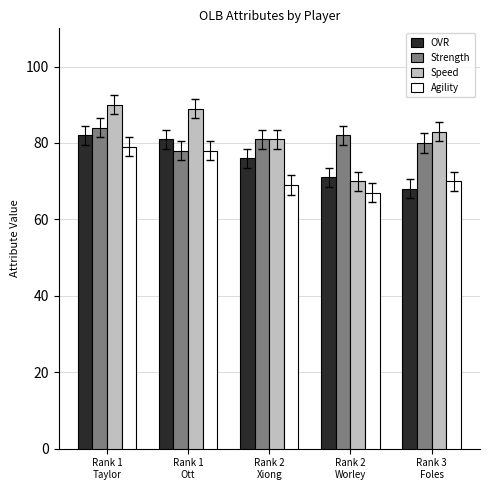

Reading right to left, list all the values displayed in this chart.

OVR: 68	71	76	81	82
Strength: 80	82	81	78	84
Speed: 83	70	81	89	90
Agility: 70	67	69	78	79